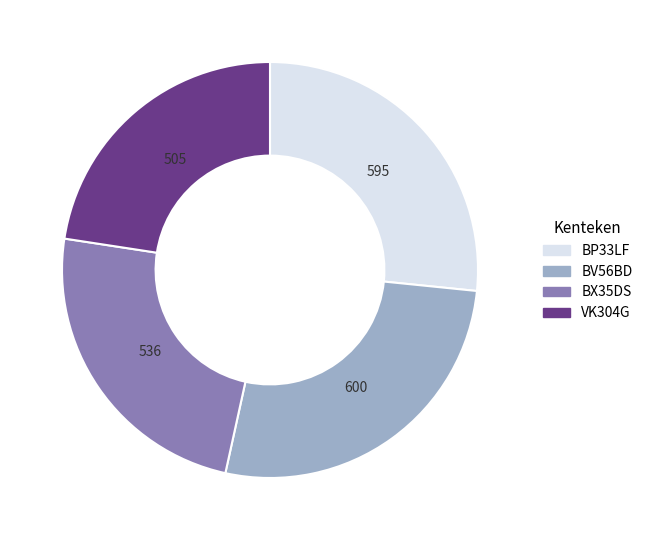

Count the number of slices in the pie.

4